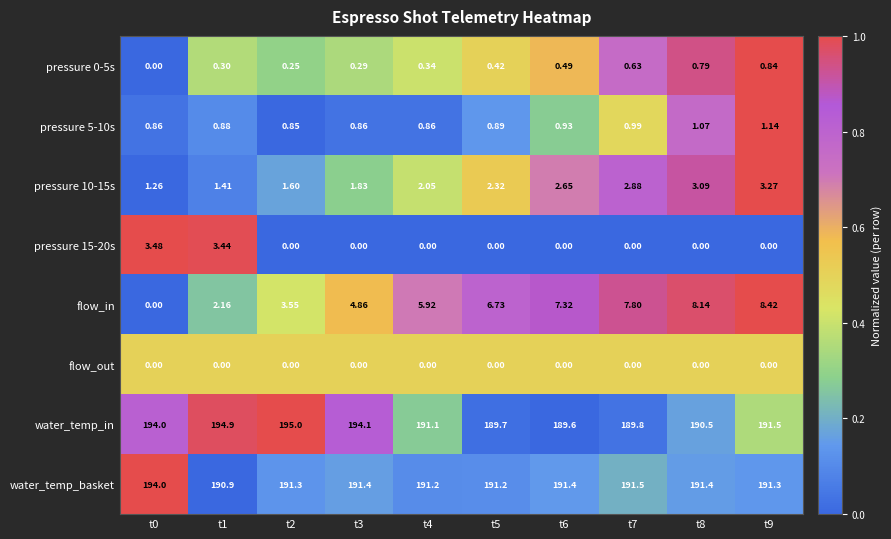

Which series changed the most between t3 and t5?

water_temp_in